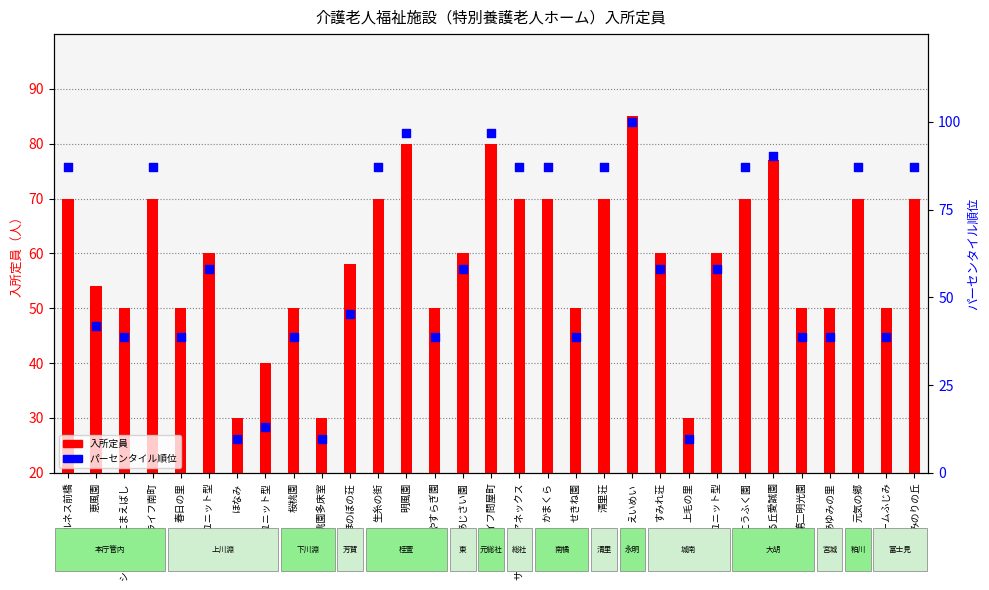

Which series reaches the maximum Y coordinate?

施設内パーセンタイル順位